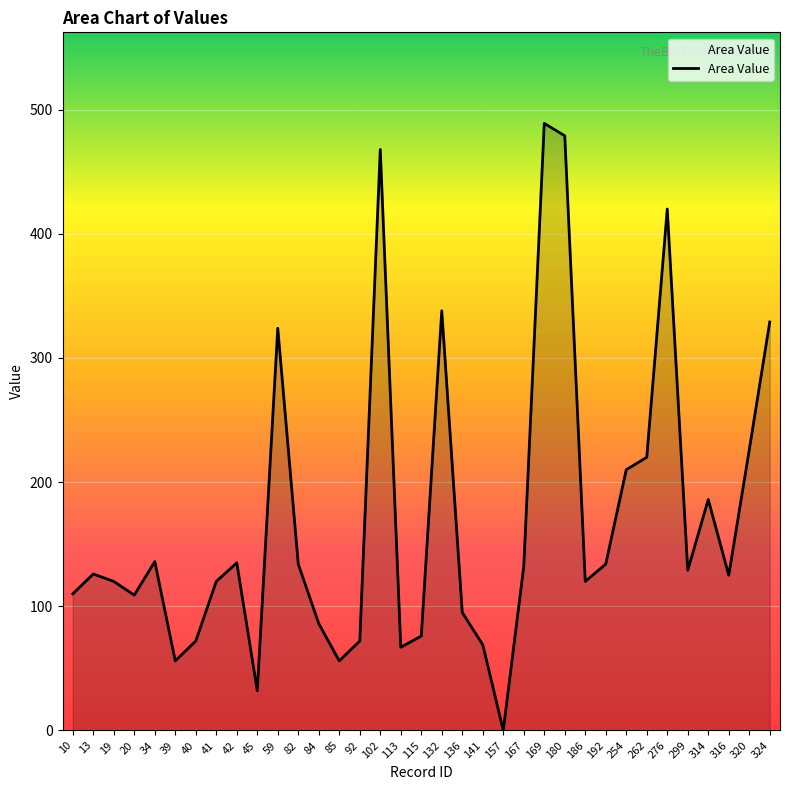

Which category has the lowest value across all series?

157